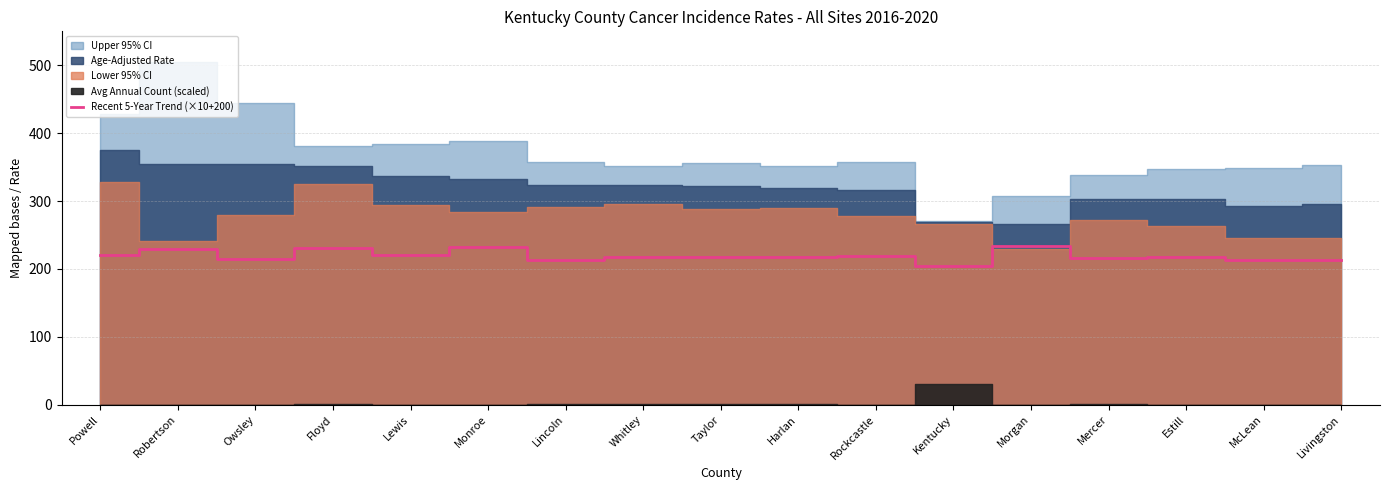

Is it true that the value at Mercer is 216?

True